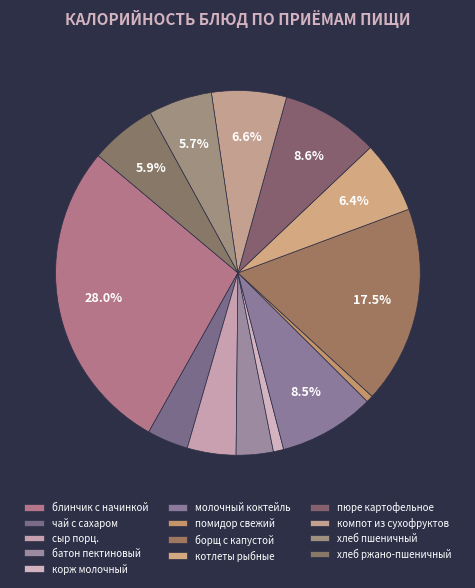

Rank the categories by value from lowest to highest.

помидор свежий, корж молочный, батон пектиновый, чай с сахаром, сыр порц., хлеб пшеничный, хлеб ржано-пшеничный, котлеты рыбные, компот из сухофруктов, молочный коктейль, пюре картофельное, борщ с капустой, блинчик с начинкой